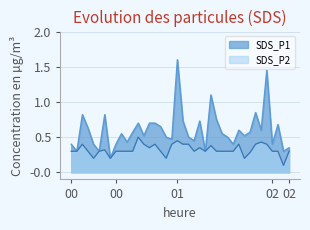

List the series in order of their overall mean, highest first.

SDS_P1, SDS_P2